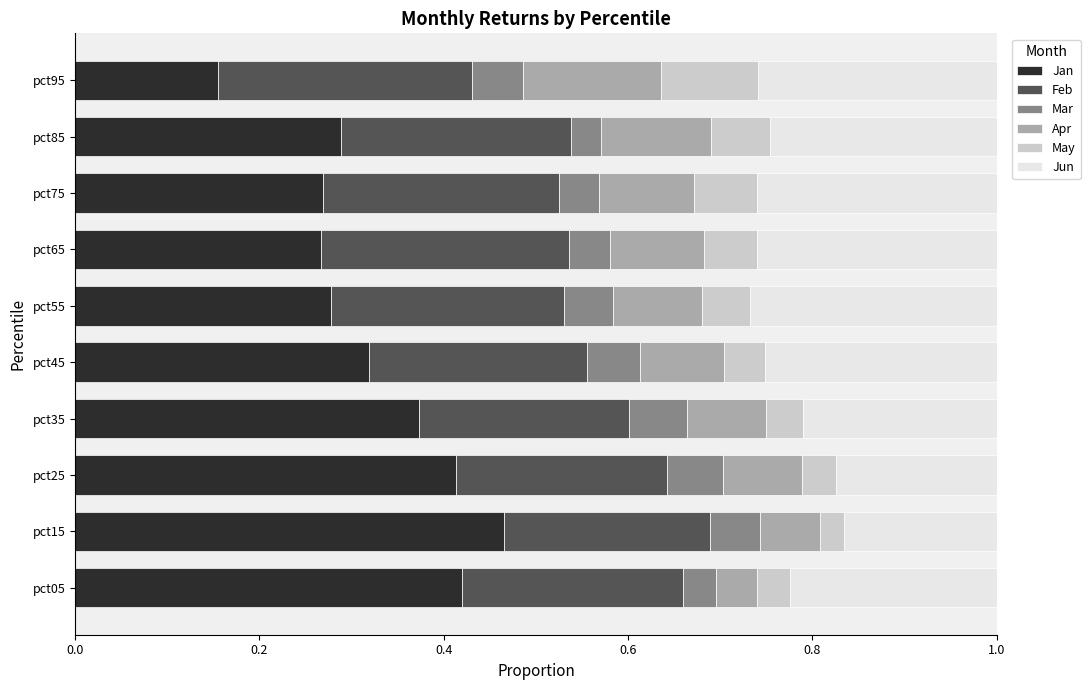

What is the sum of the Jan values at pct15 and pct95?

0.6